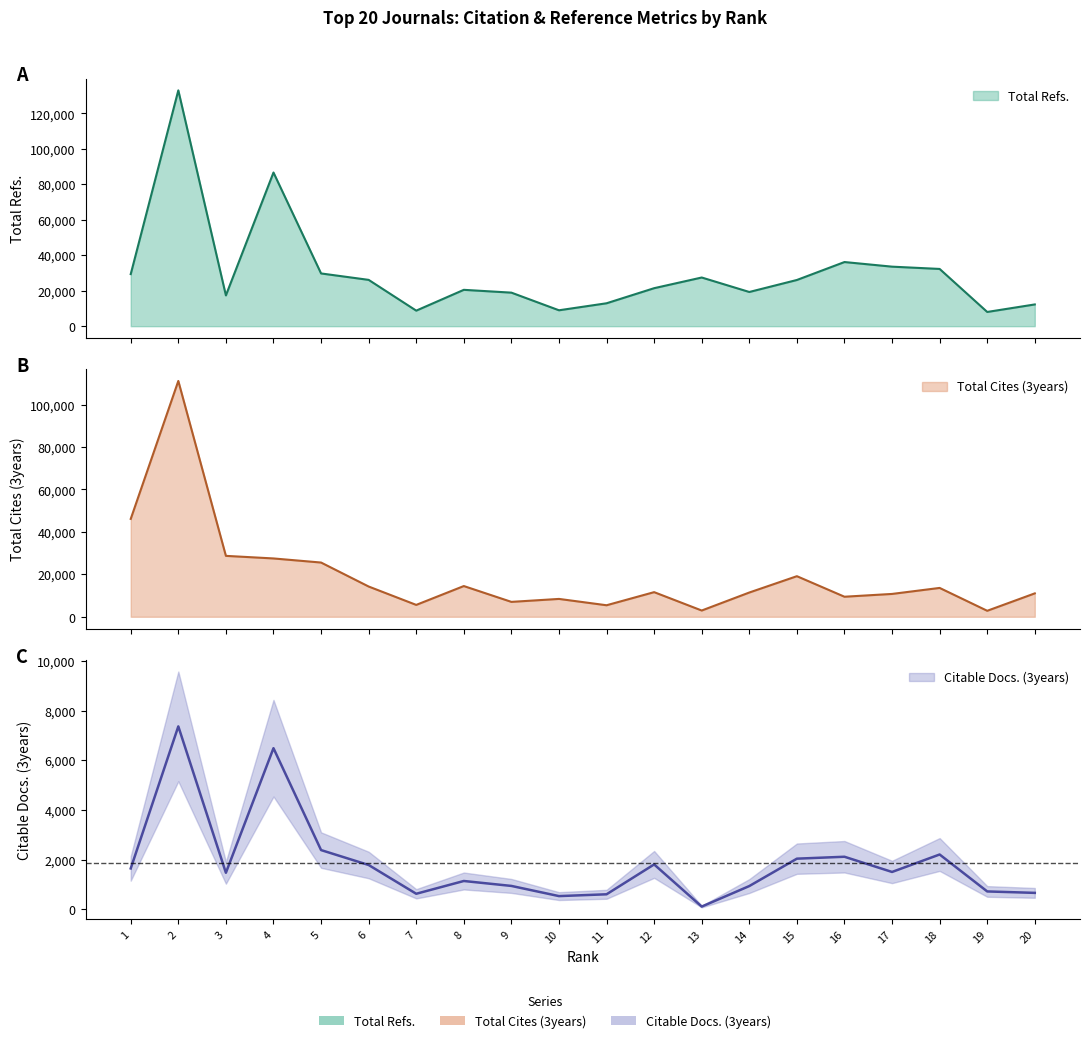

Reading left to right, what are all the values shown in this chart?

Total Refs.: 1=29372	2=133005	3=17362	4=86672	5=29747	6=26124	7=8771	8=20505	9=18919	10=8970	11=12924	12=21433	13=27455	14=19291	15=26061	16=36178	17=33574	18=32288	19=8025	20=12265
Total Cites (3years): 1=46137	2=111166	3=28711	4=27496	5=25566	6=14262	7=5596	8=14483	9=7022	10=8417	11=5430	12=11609	13=2948	14=11436	15=19132	16=9450	17=10767	18=13599	19=2821	20=11031
Citable Docs. (3years): 1=1643	2=7369	3=1468	4=6490	5=2383	6=1782	7=622	8=1137	9=938	10=528	11=601	12=1805	13=106	14=933	15=2037	16=2114	17=1501	18=2205	19=716	20=658